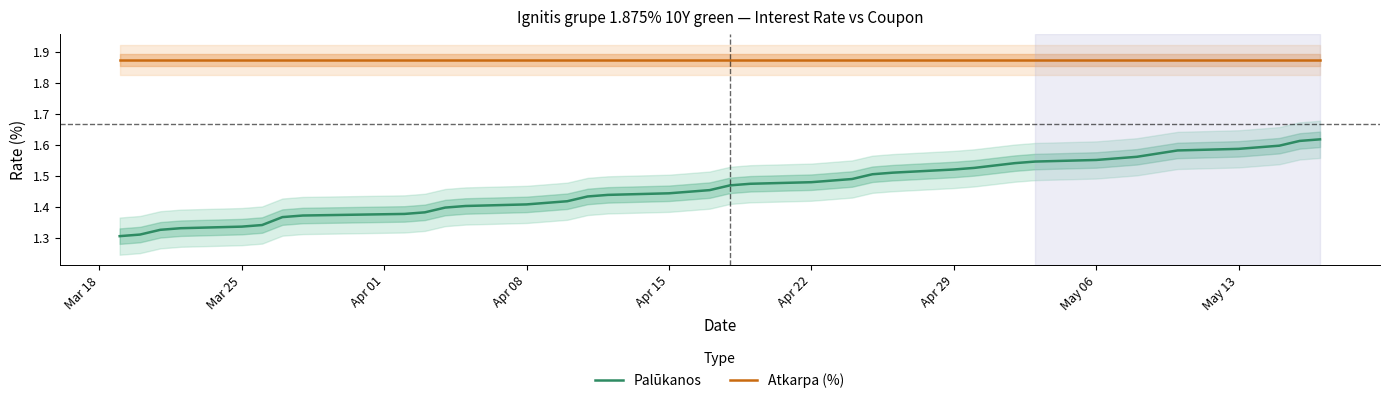

True or false: Palūkanos and Atkarpa (%) cross at least once.

False